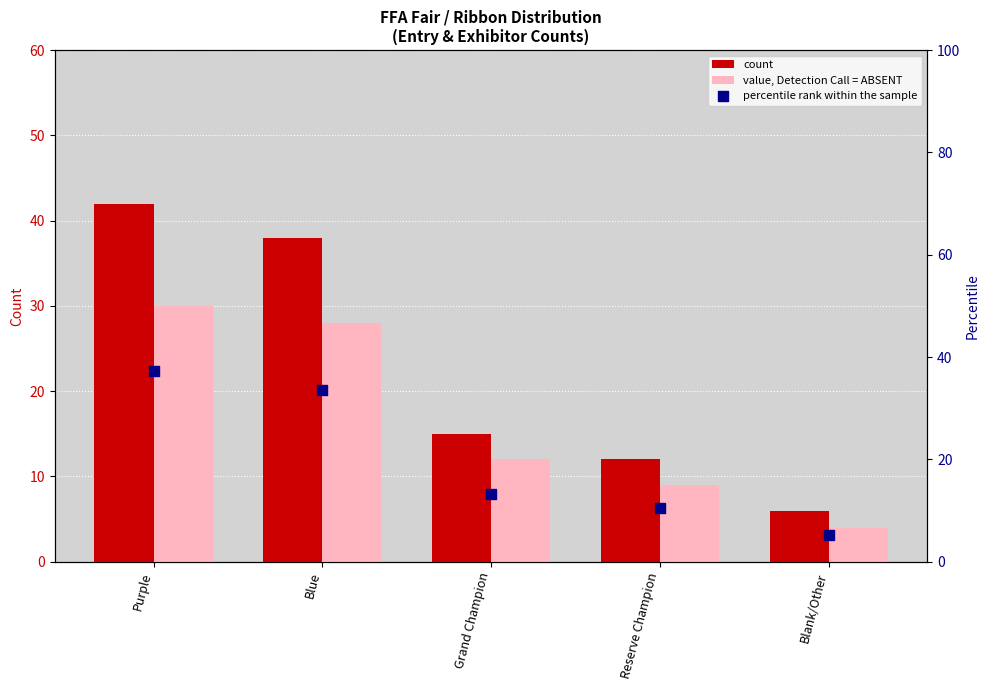

At which category is the sum across all series the highest?

Purple